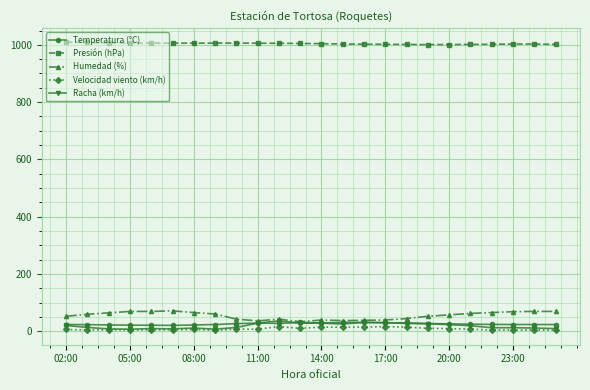

What is the difference between the maximum and minimum values in the Racha (km/h) series?

29.0